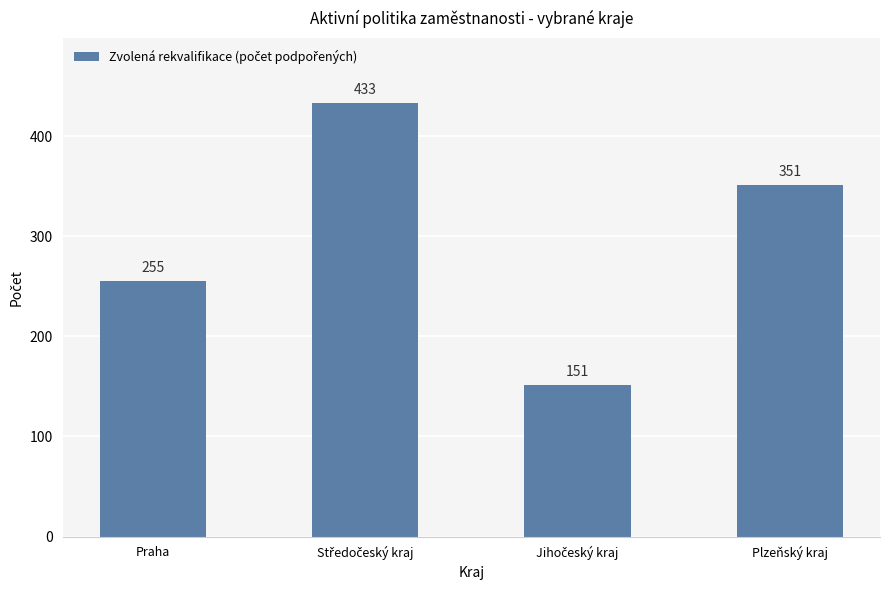

The value at Plzeňský kraj is 232. True or false?

False